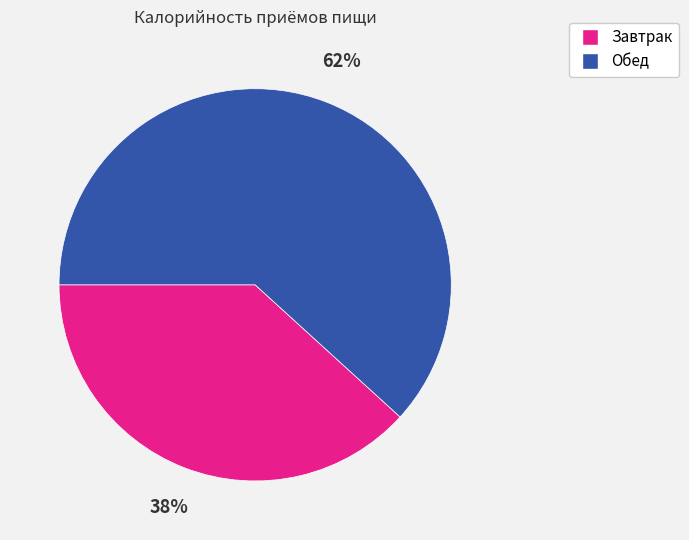

Between Обед and Завтрак, which is larger?

Обед